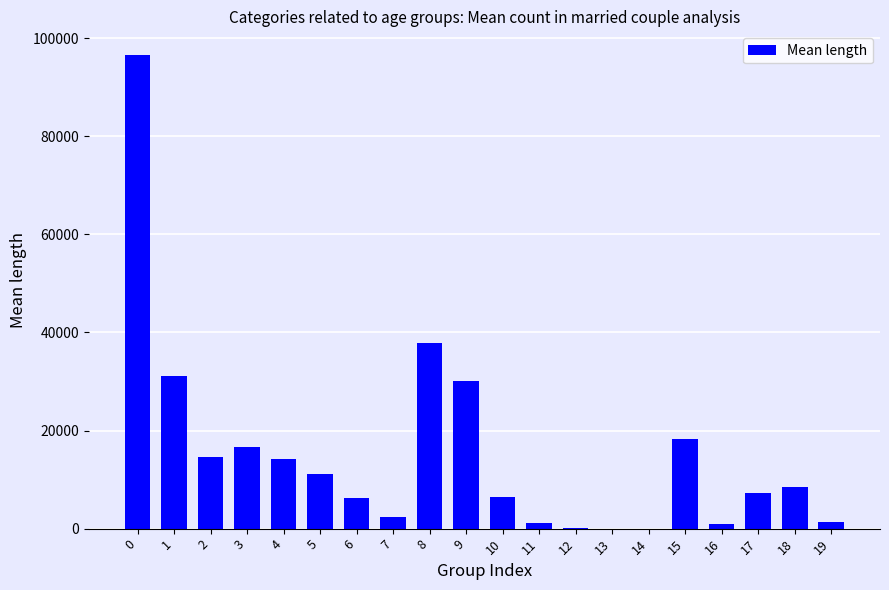

What is the change in value from 17 to 19?

-6024